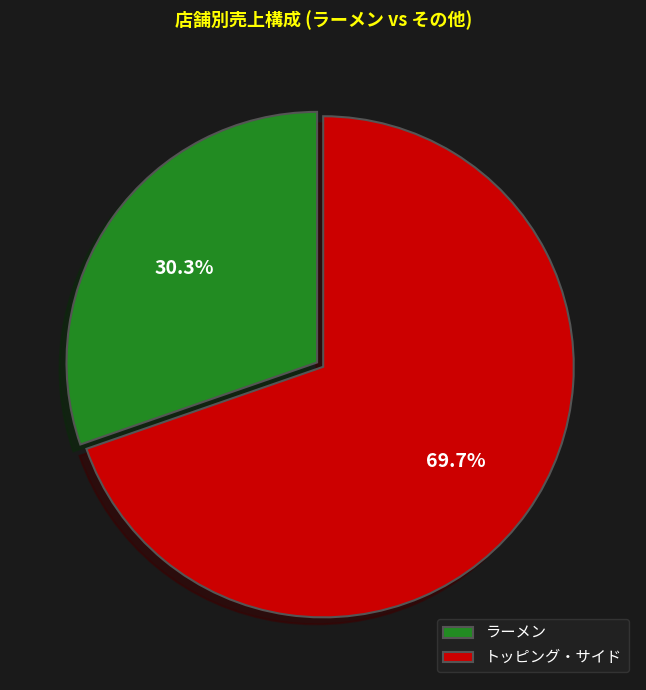

Rank the categories by value from highest to lowest.

トッピング・サイド, ラーメン